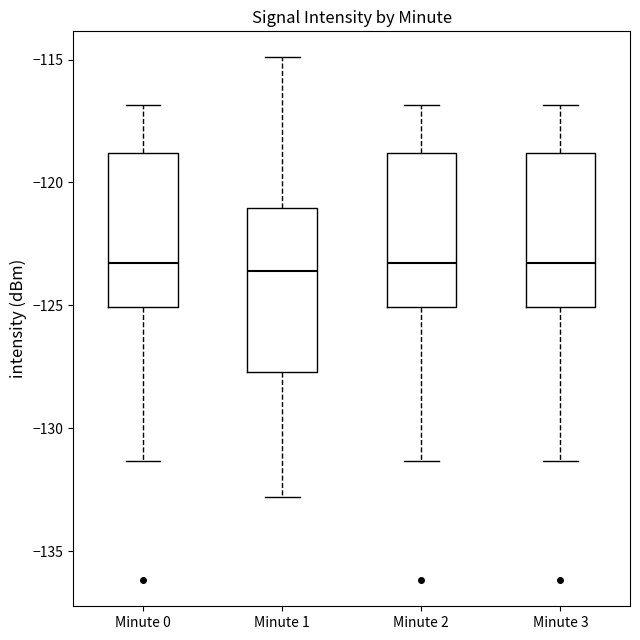

Where is the upper edge of the box for Minute 2 on the y-axis? The values are not printed on the chart, so give them approximately, as read against the axis.

-119.0